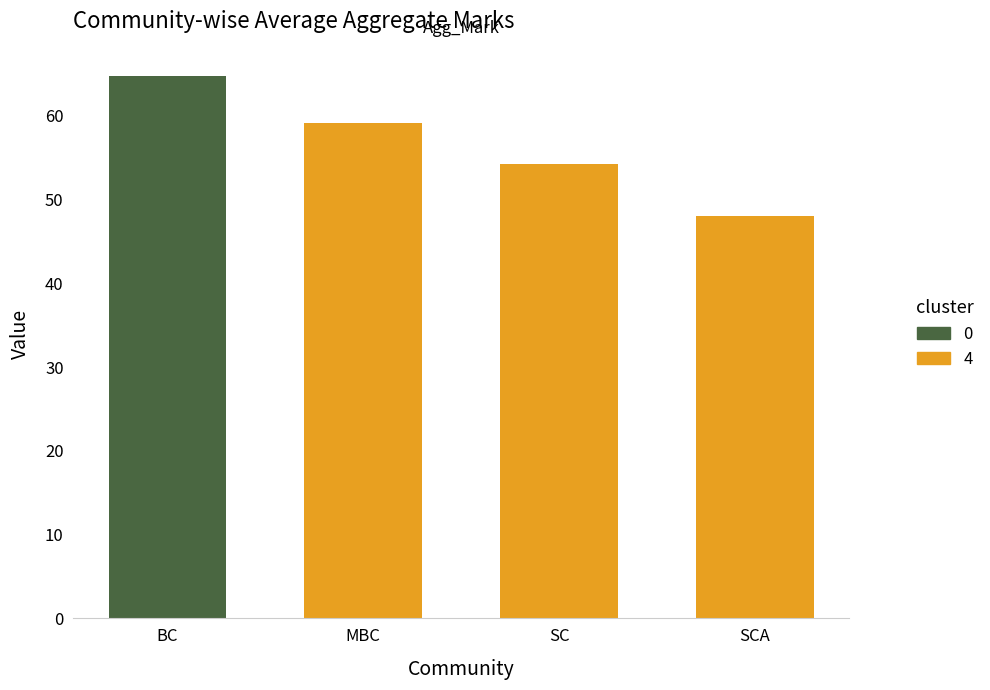

Reading left to right, transcribe all the data shown in this chart.

64.8	59.1	54.2	48.0